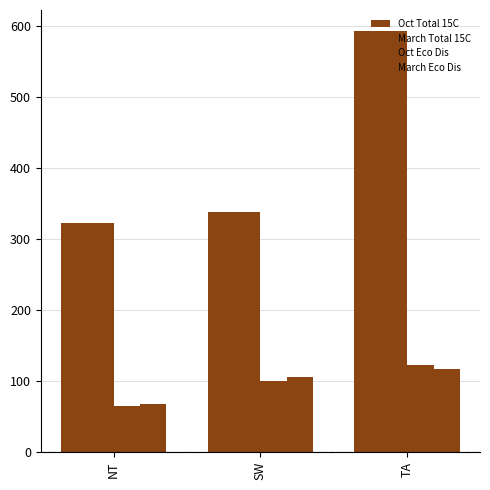

What is the value of the Oct Eco Dis bar at the 2nd from the left?

99.2